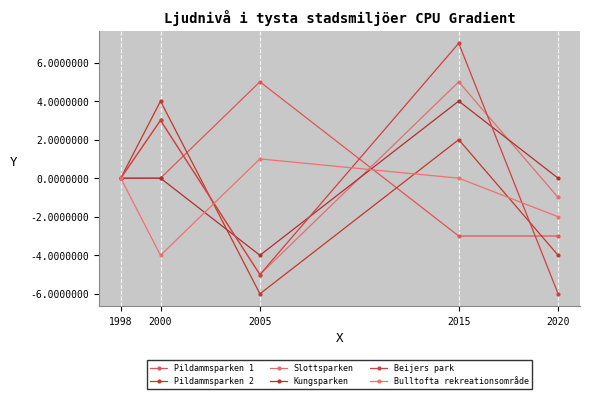

Is this an area chart (filled region under the line)?

No